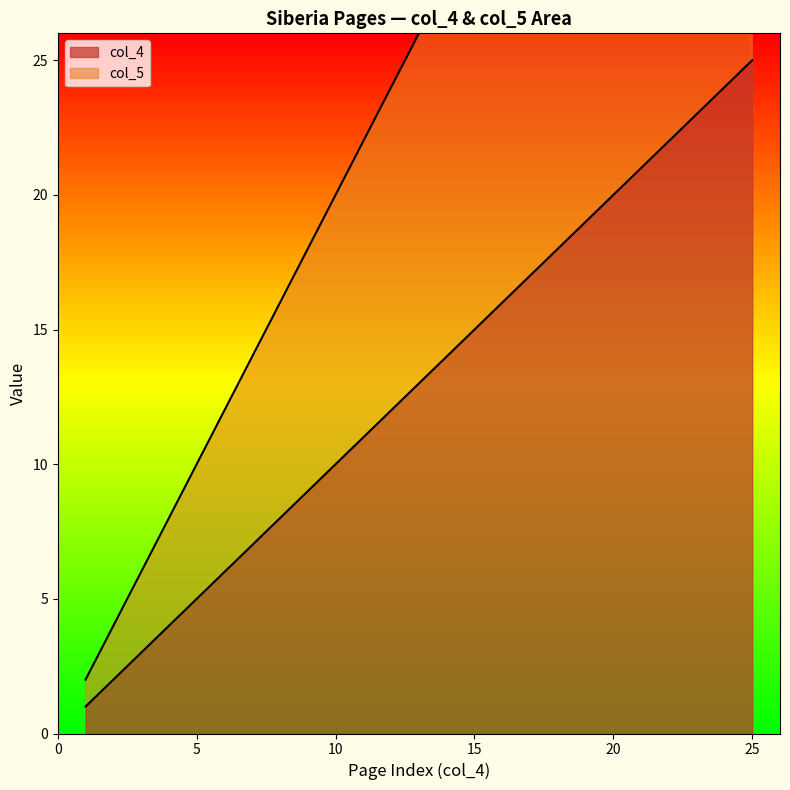

Which series has the largest total across all categories?

col_5